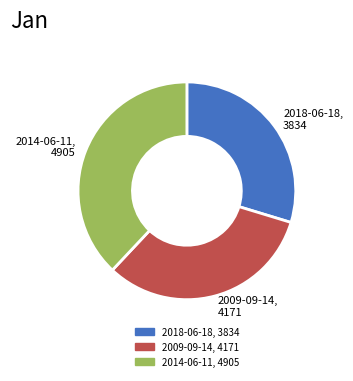

Which slice is the largest?

2014-06-11